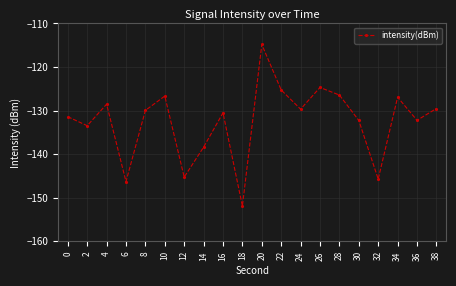

What is the value of the 5th point from the left?

-130.0